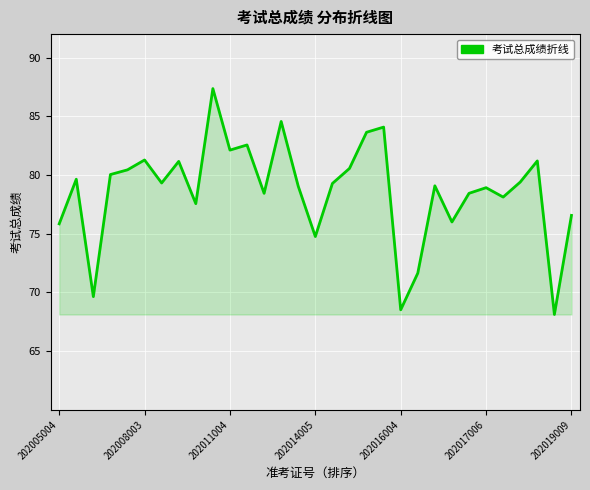

What is the smallest value displayed?

68.1